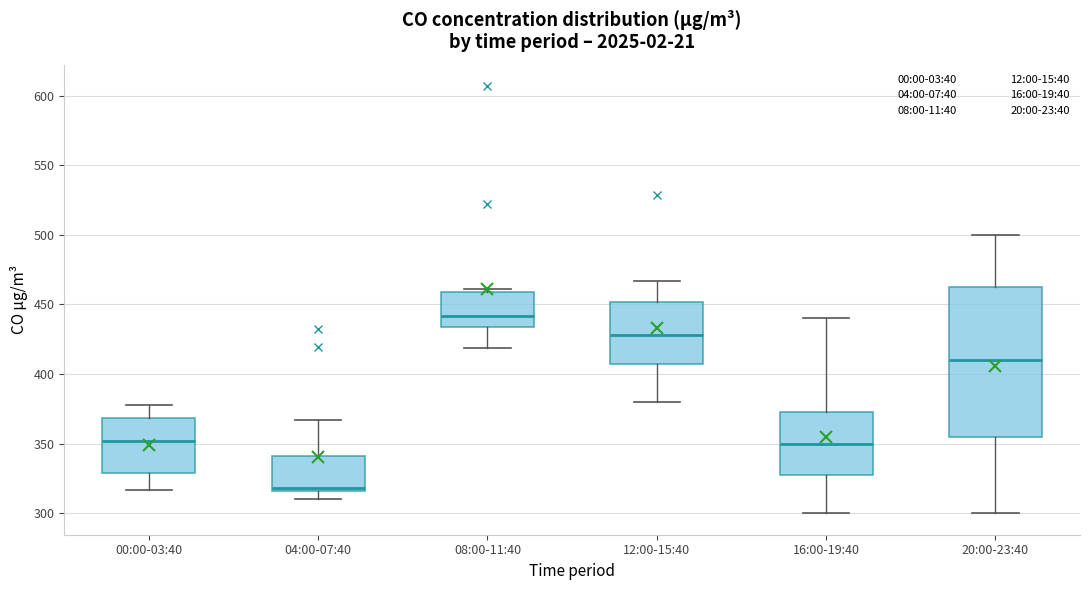

Which box has the lowest median line?

04:00-07:40